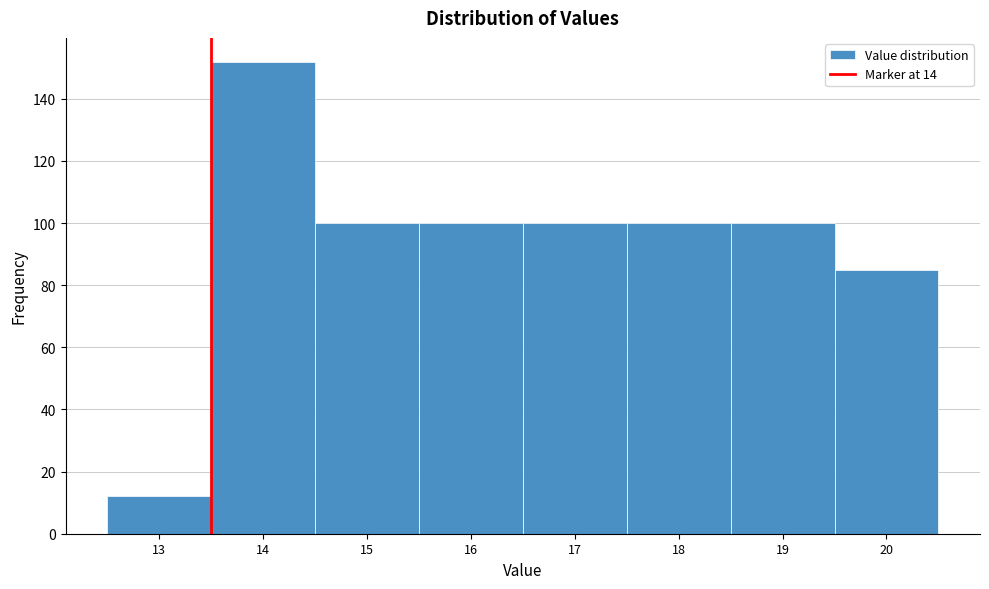

Reading left to right, extract all data points from this chart.

13=12	14=152	15=100	16=100	17=100	18=100	19=100	20=85